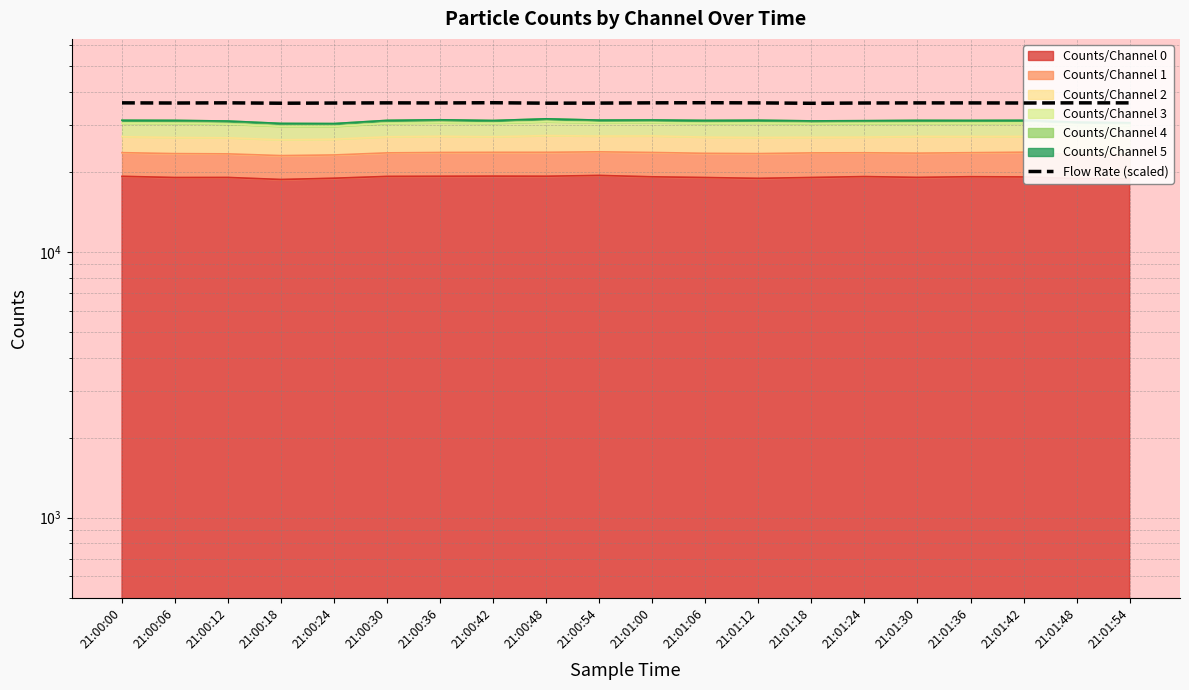

What is the value of the 15th point from the left?

36413.7